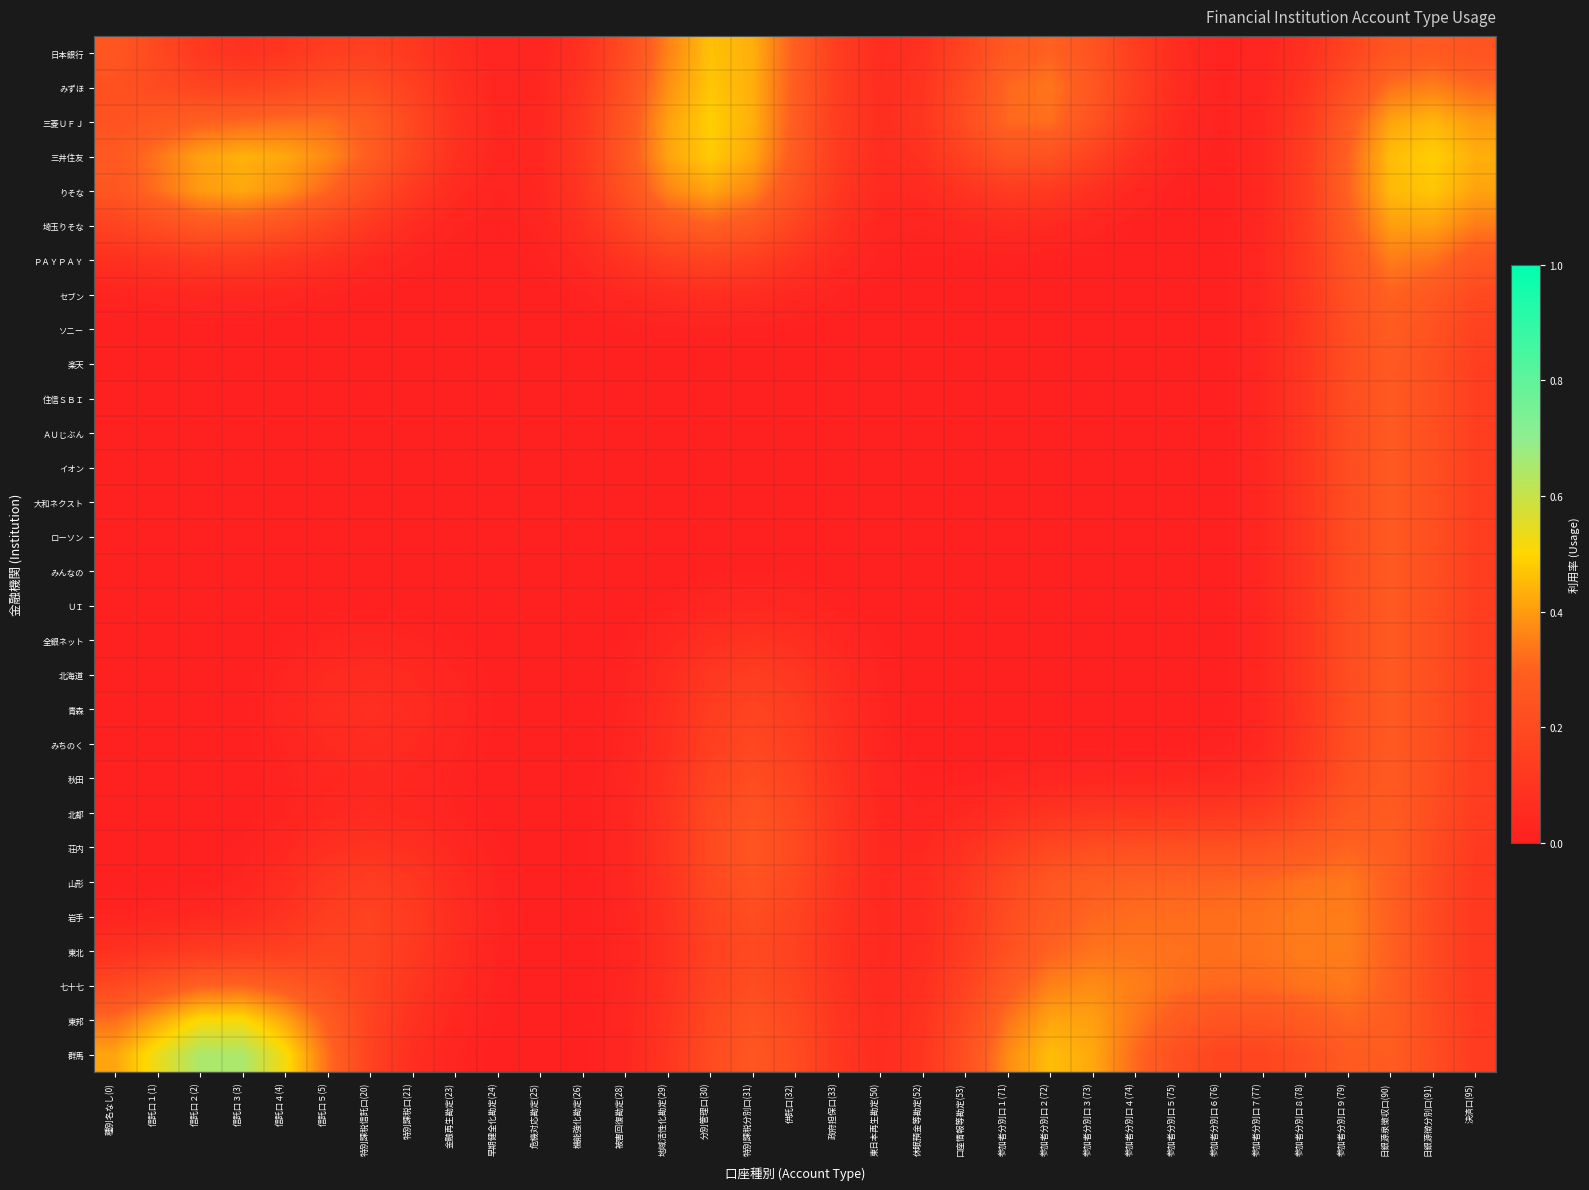

Reading right to left, what are all the values shown in this chart?

日本銀行: 決済口(95)=0.2	日銀源徴分別口(91)=0.3	日銀源泉徴収口(90)=0.3	参加者分別口９(79)=0.2	参加者分別口８(78)=0.1	参加者分別口７(77)=0.0	参加者分別口６(76)=0.0	参加者分別口５(75)=0.1	参加者分別口４(74)=0.1	参加者分別口３(73)=0.2	参加者分別口２(72)=0.3	参加者分別口１(71)=0.3	口座情報等勘定(53)=0.2	休眠預金等勘定(52)=0.1	東日本再生勘定(50)=0.1	政府担保口(33)=0.1	供託口(32)=0.3	特別課税分別口(31)=0.4	分別管理口(30)=0.5	地域活性化勘定(29)=0.4	被害回復勘定(28)=0.2	機能強化勘定(26)=0.1	危機対応勘定(25)=0.0	早期健全化勘定(24)=0.0	金融再生勘定(23)=0.1	特別課税口(21)=0.1	特別課税信託口(20)=0.2	信託口５(5)=0.1	信託口４(4)=0.1	信託口３(3)=0.1	信託口２(2)=0.1	信託口１(1)=0.2	種別名なし(0)=0.3
みずほ: 決済口(95)=0.3	日銀源徴分別口(91)=0.4	日銀源泉徴収口(90)=0.3	参加者分別口９(79)=0.2	参加者分別口８(78)=0.1	参加者分別口７(77)=0.0	参加者分別口６(76)=0.0	参加者分別口５(75)=0.1	参加者分別口４(74)=0.1	参加者分別口３(73)=0.3	参加者分別口２(72)=0.3	参加者分別口１(71)=0.3	口座情報等勘定(53)=0.2	休眠預金等勘定(52)=0.1	東日本再生勘定(50)=0.1	政府担保口(33)=0.1	供託口(32)=0.3	特別課税分別口(31)=0.4	分別管理口(30)=0.5	地域活性化勘定(29)=0.4	被害回復勘定(28)=0.2	機能強化勘定(26)=0.1	危機対応勘定(25)=0.0	早期健全化勘定(24)=0.0	金融再生勘定(23)=0.1	特別課税口(21)=0.2	特別課税信託口(20)=0.2	信託口５(5)=0.2	信託口４(4)=0.2	信託口３(3)=0.2	信託口２(2)=0.2	信託口１(1)=0.2	種別名なし(0)=0.2
三菱ＵＦＪ: 決済口(95)=0.4	日銀源徴分別口(91)=0.4	日銀源泉徴収口(90)=0.4	参加者分別口９(79)=0.3	参加者分別口８(78)=0.1	参加者分別口７(77)=0.0	参加者分別口６(76)=0.0	参加者分別口５(75)=0.0	参加者分別口４(74)=0.1	参加者分別口３(73)=0.2	参加者分別口２(72)=0.3	参加者分別口１(71)=0.3	口座情報等勘定(53)=0.2	休眠預金等勘定(52)=0.1	東日本再生勘定(50)=0.1	政府担保口(33)=0.1	供託口(32)=0.3	特別課税分別口(31)=0.4	分別管理口(30)=0.5	地域活性化勘定(29)=0.4	被害回復勘定(28)=0.3	機能強化勘定(26)=0.1	危機対応勘定(25)=0.0	早期健全化勘定(24)=0.0	金融再生勘定(23)=0.1	特別課税口(21)=0.2	特別課税信託口(20)=0.3	信託口５(5)=0.3	信託口４(4)=0.3	信託口３(3)=0.3	信託口２(2)=0.3	信託口１(1)=0.3	種別名なし(0)=0.2
三井住友: 決済口(95)=0.4	日銀源徴分別口(91)=0.5	日銀源泉徴収口(90)=0.5	参加者分別口９(79)=0.3	参加者分別口８(78)=0.1	参加者分別口７(77)=0.0	参加者分別口６(76)=0.0	参加者分別口５(75)=0.0	参加者分別口４(74)=0.1	参加者分別口３(73)=0.2	参加者分別口２(72)=0.2	参加者分別口１(71)=0.2	口座情報等勘定(53)=0.2	休眠預金等勘定(52)=0.1	東日本再生勘定(50)=0.1	政府担保口(33)=0.1	供託口(32)=0.3	特別課税分別口(31)=0.4	分別管理口(30)=0.5	地域活性化勘定(29)=0.4	被害回復勘定(28)=0.3	機能強化勘定(26)=0.1	危機対応勘定(25)=0.0	早期健全化勘定(24)=0.0	金融再生勘定(23)=0.1	特別課税口(21)=0.2	特別課税信託口(20)=0.3	信託口５(5)=0.4	信託口４(4)=0.4	信託口３(3)=0.4	信託口２(2)=0.4	信託口１(1)=0.3	種別名なし(0)=0.3
りそな: 決済口(95)=0.4	日銀源徴分別口(91)=0.5	日銀源泉徴収口(90)=0.4	参加者分別口９(79)=0.3	参加者分別口８(78)=0.1	参加者分別口７(77)=0.0	参加者分別口６(76)=0.0	参加者分別口５(75)=0.0	参加者分別口４(74)=0.0	参加者分別口３(73)=0.1	参加者分別口２(72)=0.1	参加者分別口１(71)=0.1	口座情報等勘定(53)=0.1	休眠預金等勘定(52)=0.1	東日本再生勘定(50)=0.0	政府担保口(33)=0.1	供託口(32)=0.2	特別課税分別口(31)=0.4	分別管理口(30)=0.4	地域活性化勘定(29)=0.4	被害回復勘定(28)=0.2	機能強化勘定(26)=0.1	危機対応勘定(25)=0.0	早期健全化勘定(24)=0.0	金融再生勘定(23)=0.1	特別課税口(21)=0.1	特別課税信託口(20)=0.2	信託口５(5)=0.3	信託口４(4)=0.4	信託口３(3)=0.4	信託口２(2)=0.4	信託口１(1)=0.3	種別名なし(0)=0.3
埼玉りそな: 決済口(95)=0.3	日銀源徴分別口(91)=0.4	日銀源泉徴収口(90)=0.4	参加者分別口９(79)=0.3	参加者分別口８(78)=0.1	参加者分別口７(77)=0.0	参加者分別口６(76)=0.0	参加者分別口５(75)=0.0	参加者分別口４(74)=0.0	参加者分別口３(73)=0.0	参加者分別口２(72)=0.0	参加者分別口１(71)=0.1	口座情報等勘定(53)=0.0	休眠預金等勘定(52)=0.0	東日本再生勘定(50)=0.0	政府担保口(33)=0.1	供託口(32)=0.2	特別課税分別口(31)=0.3	分別管理口(30)=0.3	地域活性化勘定(29)=0.3	被害回復勘定(28)=0.2	機能強化勘定(26)=0.1	危機対応勘定(25)=0.0	早期健全化勘定(24)=0.0	金融再生勘定(23)=0.0	特別課税口(21)=0.1	特別課税信託口(20)=0.1	信託口５(5)=0.2	信託口４(4)=0.2	信託口３(3)=0.3	信託口２(2)=0.3	信託口１(1)=0.2	種別名なし(0)=0.2
ＰＡＹＰＡＹ: 決済口(95)=0.3	日銀源徴分別口(91)=0.3	日銀源泉徴収口(90)=0.3	参加者分別口９(79)=0.3	参加者分別口８(78)=0.1	参加者分別口７(77)=0.0	参加者分別口６(76)=0.0	参加者分別口５(75)=0.0	参加者分別口４(74)=0.0	参加者分別口３(73)=0.0	参加者分別口２(72)=0.0	参加者分別口１(71)=0.0	口座情報等勘定(53)=0.0	休眠預金等勘定(52)=0.0	東日本再生勘定(50)=0.0	政府担保口(33)=0.0	供託口(32)=0.1	特別課税分別口(31)=0.1	分別管理口(30)=0.2	地域活性化勘定(29)=0.1	被害回復勘定(28)=0.1	機能強化勘定(26)=0.0	危機対応勘定(25)=0.0	早期健全化勘定(24)=0.0	金融再生勘定(23)=0.0	特別課税口(21)=0.0	特別課税信託口(20)=0.0	信託口５(5)=0.1	信託口４(4)=0.1	信託口３(3)=0.1	信託口２(2)=0.1	信託口１(1)=0.1	種別名なし(0)=0.1
セブン: 決済口(95)=0.2	日銀源徴分別口(91)=0.3	日銀源泉徴収口(90)=0.3	参加者分別口９(79)=0.2	参加者分別口８(78)=0.1	参加者分別口７(77)=0.0	参加者分別口６(76)=0.0	参加者分別口５(75)=0.0	参加者分別口４(74)=0.0	参加者分別口３(73)=0.0	参加者分別口２(72)=0.0	参加者分別口１(71)=0.0	口座情報等勘定(53)=0.0	休眠預金等勘定(52)=0.0	東日本再生勘定(50)=0.0	政府担保口(33)=0.0	供託口(32)=0.0	特別課税分別口(31)=0.1	分別管理口(30)=0.1	地域活性化勘定(29)=0.1	被害回復勘定(28)=0.0	機能強化勘定(26)=0.0	危機対応勘定(25)=0.0	早期健全化勘定(24)=0.0	金融再生勘定(23)=0.0	特別課税口(21)=0.0	特別課税信託口(20)=0.0	信託口５(5)=0.0	信託口４(4)=0.0	信託口３(3)=0.0	信託口２(2)=0.0	信託口１(1)=0.0	種別名なし(0)=0.0
ソニー: 決済口(95)=0.2	日銀源徴分別口(91)=0.2	日銀源泉徴収口(90)=0.3	参加者分別口９(79)=0.2	参加者分別口８(78)=0.1	参加者分別口７(77)=0.0	参加者分別口６(76)=0.0	参加者分別口５(75)=0.0	参加者分別口４(74)=0.0	参加者分別口３(73)=0.0	参加者分別口２(72)=0.0	参加者分別口１(71)=0.0	口座情報等勘定(53)=0.0	休眠預金等勘定(52)=0.0	東日本再生勘定(50)=0.0	政府担保口(33)=0.0	供託口(32)=0.0	特別課税分別口(31)=0.0	分別管理口(30)=0.0	地域活性化勘定(29)=0.0	被害回復勘定(28)=0.0	機能強化勘定(26)=0.0	危機対応勘定(25)=0.0	早期健全化勘定(24)=0.0	金融再生勘定(23)=0.0	特別課税口(21)=0.0	特別課税信託口(20)=0.0	信託口５(5)=0.0	信託口４(4)=0.0	信託口３(3)=0.0	信託口２(2)=0.0	信託口１(1)=0.0	種別名なし(0)=0.0
楽天: 決済口(95)=0.1	日銀源徴分別口(91)=0.2	日銀源泉徴収口(90)=0.3	参加者分別口９(79)=0.2	参加者分別口８(78)=0.1	参加者分別口７(77)=0.0	参加者分別口６(76)=0.0	参加者分別口５(75)=0.0	参加者分別口４(74)=0.0	参加者分別口３(73)=0.0	参加者分別口２(72)=0.0	参加者分別口１(71)=0.0	口座情報等勘定(53)=0.0	休眠預金等勘定(52)=0.0	東日本再生勘定(50)=0.0	政府担保口(33)=0.0	供託口(32)=0.0	特別課税分別口(31)=0.0	分別管理口(30)=0.0	地域活性化勘定(29)=0.0	被害回復勘定(28)=0.0	機能強化勘定(26)=0.0	危機対応勘定(25)=0.0	早期健全化勘定(24)=0.0	金融再生勘定(23)=0.0	特別課税口(21)=0.0	特別課税信託口(20)=0.0	信託口５(5)=0.0	信託口４(4)=0.0	信託口３(3)=0.0	信託口２(2)=0.0	信託口１(1)=0.0	種別名なし(0)=0.0
住信ＳＢＩ: 決済口(95)=0.1	日銀源徴分別口(91)=0.2	日銀源泉徴収口(90)=0.3	参加者分別口９(79)=0.2	参加者分別口８(78)=0.1	参加者分別口７(77)=0.0	参加者分別口６(76)=0.0	参加者分別口５(75)=0.0	参加者分別口４(74)=0.0	参加者分別口３(73)=0.0	参加者分別口２(72)=0.0	参加者分別口１(71)=0.0	口座情報等勘定(53)=0.0	休眠預金等勘定(52)=0.0	東日本再生勘定(50)=0.0	政府担保口(33)=0.0	供託口(32)=0.0	特別課税分別口(31)=0.0	分別管理口(30)=0.0	地域活性化勘定(29)=0.0	被害回復勘定(28)=0.0	機能強化勘定(26)=0.0	危機対応勘定(25)=0.0	早期健全化勘定(24)=0.0	金融再生勘定(23)=0.0	特別課税口(21)=0.0	特別課税信託口(20)=0.0	信託口５(5)=0.0	信託口４(4)=0.0	信託口３(3)=0.0	信託口２(2)=0.0	信託口１(1)=0.0	種別名なし(0)=0.0
ＡＵじぶん: 決済口(95)=0.1	日銀源徴分別口(91)=0.2	日銀源泉徴収口(90)=0.3	参加者分別口９(79)=0.2	参加者分別口８(78)=0.1	参加者分別口７(77)=0.0	参加者分別口６(76)=0.0	参加者分別口５(75)=0.0	参加者分別口４(74)=0.0	参加者分別口３(73)=0.0	参加者分別口２(72)=0.0	参加者分別口１(71)=0.0	口座情報等勘定(53)=0.0	休眠預金等勘定(52)=0.0	東日本再生勘定(50)=0.0	政府担保口(33)=0.0	供託口(32)=0.0	特別課税分別口(31)=0.0	分別管理口(30)=0.0	地域活性化勘定(29)=0.0	被害回復勘定(28)=0.0	機能強化勘定(26)=0.0	危機対応勘定(25)=0.0	早期健全化勘定(24)=0.0	金融再生勘定(23)=0.0	特別課税口(21)=0.0	特別課税信託口(20)=0.0	信託口５(5)=0.0	信託口４(4)=0.0	信託口３(3)=0.0	信託口２(2)=0.0	信託口１(1)=0.0	種別名なし(0)=0.0
イオン: 決済口(95)=0.1	日銀源徴分別口(91)=0.2	日銀源泉徴収口(90)=0.3	参加者分別口９(79)=0.2	参加者分別口８(78)=0.1	参加者分別口７(77)=0.0	参加者分別口６(76)=0.0	参加者分別口５(75)=0.0	参加者分別口４(74)=0.0	参加者分別口３(73)=0.0	参加者分別口２(72)=0.0	参加者分別口１(71)=0.0	口座情報等勘定(53)=0.0	休眠預金等勘定(52)=0.0	東日本再生勘定(50)=0.0	政府担保口(33)=0.0	供託口(32)=0.0	特別課税分別口(31)=0.0	分別管理口(30)=0.0	地域活性化勘定(29)=0.0	被害回復勘定(28)=0.0	機能強化勘定(26)=0.0	危機対応勘定(25)=0.0	早期健全化勘定(24)=0.0	金融再生勘定(23)=0.0	特別課税口(21)=0.0	特別課税信託口(20)=0.0	信託口５(5)=0.0	信託口４(4)=0.0	信託口３(3)=0.0	信託口２(2)=0.0	信託口１(1)=0.0	種別名なし(0)=0.0
大和ネクスト: 決済口(95)=0.1	日銀源徴分別口(91)=0.2	日銀源泉徴収口(90)=0.3	参加者分別口９(79)=0.2	参加者分別口８(78)=0.1	参加者分別口７(77)=0.0	参加者分別口６(76)=0.0	参加者分別口５(75)=0.0	参加者分別口４(74)=0.0	参加者分別口３(73)=0.0	参加者分別口２(72)=0.0	参加者分別口１(71)=0.0	口座情報等勘定(53)=0.0	休眠預金等勘定(52)=0.0	東日本再生勘定(50)=0.0	政府担保口(33)=0.0	供託口(32)=0.0	特別課税分別口(31)=0.0	分別管理口(30)=0.0	地域活性化勘定(29)=0.0	被害回復勘定(28)=0.0	機能強化勘定(26)=0.0	危機対応勘定(25)=0.0	早期健全化勘定(24)=0.0	金融再生勘定(23)=0.0	特別課税口(21)=0.0	特別課税信託口(20)=0.0	信託口５(5)=0.0	信託口４(4)=0.0	信託口３(3)=0.0	信託口２(2)=0.0	信託口１(1)=0.0	種別名なし(0)=0.0
ローソン: 決済口(95)=0.1	日銀源徴分別口(91)=0.2	日銀源泉徴収口(90)=0.3	参加者分別口９(79)=0.2	参加者分別口８(78)=0.1	参加者分別口７(77)=0.0	参加者分別口６(76)=0.0	参加者分別口５(75)=0.0	参加者分別口４(74)=0.0	参加者分別口３(73)=0.0	参加者分別口２(72)=0.0	参加者分別口１(71)=0.0	口座情報等勘定(53)=0.0	休眠預金等勘定(52)=0.0	東日本再生勘定(50)=0.0	政府担保口(33)=0.0	供託口(32)=0.0	特別課税分別口(31)=0.0	分別管理口(30)=0.0	地域活性化勘定(29)=0.0	被害回復勘定(28)=0.0	機能強化勘定(26)=0.0	危機対応勘定(25)=0.0	早期健全化勘定(24)=0.0	金融再生勘定(23)=0.0	特別課税口(21)=0.0	特別課税信託口(20)=0.0	信託口５(5)=0.0	信託口４(4)=0.0	信託口３(3)=0.0	信託口２(2)=0.0	信託口１(1)=0.0	種別名なし(0)=0.0
みんなの: 決済口(95)=0.1	日銀源徴分別口(91)=0.2	日銀源泉徴収口(90)=0.3	参加者分別口９(79)=0.2	参加者分別口８(78)=0.1	参加者分別口７(77)=0.0	参加者分別口６(76)=0.0	参加者分別口５(75)=0.0	参加者分別口４(74)=0.0	参加者分別口３(73)=0.0	参加者分別口２(72)=0.0	参加者分別口１(71)=0.0	口座情報等勘定(53)=0.0	休眠預金等勘定(52)=0.0	東日本再生勘定(50)=0.0	政府担保口(33)=0.0	供託口(32)=0.0	特別課税分別口(31)=0.0	分別管理口(30)=0.0	地域活性化勘定(29)=0.0	被害回復勘定(28)=0.0	機能強化勘定(26)=0.0	危機対応勘定(25)=0.0	早期健全化勘定(24)=0.0	金融再生勘定(23)=0.0	特別課税口(21)=0.0	特別課税信託口(20)=0.0	信託口５(5)=0.0	信託口４(4)=0.0	信託口３(3)=0.0	信託口２(2)=0.0	信託口１(1)=0.0	種別名なし(0)=0.0
ＵＩ: 決済口(95)=0.1	日銀源徴分別口(91)=0.2	日銀源泉徴収口(90)=0.3	参加者分別口９(79)=0.2	参加者分別口８(78)=0.1	参加者分別口７(77)=0.0	参加者分別口６(76)=0.0	参加者分別口５(75)=0.0	参加者分別口４(74)=0.0	参加者分別口３(73)=0.0	参加者分別口２(72)=0.0	参加者分別口１(71)=0.0	口座情報等勘定(53)=0.0	休眠預金等勘定(52)=0.0	東日本再生勘定(50)=0.0	政府担保口(33)=0.0	供託口(32)=0.0	特別課税分別口(31)=0.0	分別管理口(30)=0.0	地域活性化勘定(29)=0.0	被害回復勘定(28)=0.0	機能強化勘定(26)=0.0	危機対応勘定(25)=0.0	早期健全化勘定(24)=0.0	金融再生勘定(23)=0.0	特別課税口(21)=0.0	特別課税信託口(20)=0.0	信託口５(5)=0.0	信託口４(4)=0.0	信託口３(3)=0.0	信託口２(2)=0.0	信託口１(1)=0.0	種別名なし(0)=0.0
全銀ネット: 決済口(95)=0.1	日銀源徴分別口(91)=0.2	日銀源泉徴収口(90)=0.3	参加者分別口９(79)=0.2	参加者分別口８(78)=0.1	参加者分別口７(77)=0.0	参加者分別口６(76)=0.0	参加者分別口５(75)=0.0	参加者分別口４(74)=0.0	参加者分別口３(73)=0.0	参加者分別口２(72)=0.0	参加者分別口１(71)=0.0	口座情報等勘定(53)=0.0	休眠預金等勘定(52)=0.0	東日本再生勘定(50)=0.0	政府担保口(33)=0.0	供託口(32)=0.1	特別課税分別口(31)=0.1	分別管理口(30)=0.1	地域活性化勘定(29)=0.0	被害回復勘定(28)=0.0	機能強化勘定(26)=0.0	危機対応勘定(25)=0.0	早期健全化勘定(24)=0.0	金融再生勘定(23)=0.0	特別課税口(21)=0.0	特別課税信託口(20)=0.0	信託口５(5)=0.0	信託口４(4)=0.0	信託口３(3)=0.0	信託口２(2)=0.0	信託口１(1)=0.0	種別名なし(0)=0.0
北海道: 決済口(95)=0.1	日銀源徴分別口(91)=0.2	日銀源泉徴収口(90)=0.3	参加者分別口９(79)=0.2	参加者分別口８(78)=0.1	参加者分別口７(77)=0.0	参加者分別口６(76)=0.0	参加者分別口５(75)=0.0	参加者分別口４(74)=0.0	参加者分別口３(73)=0.0	参加者分別口２(72)=0.0	参加者分別口１(71)=0.0	口座情報等勘定(53)=0.0	休眠預金等勘定(52)=0.0	東日本再生勘定(50)=0.0	政府担保口(33)=0.1	供託口(32)=0.1	特別課税分別口(31)=0.1	分別管理口(30)=0.1	地域活性化勘定(29)=0.1	被害回復勘定(28)=0.0	機能強化勘定(26)=0.0	危機対応勘定(25)=0.0	早期健全化勘定(24)=0.0	金融再生勘定(23)=0.0	特別課税口(21)=0.0	特別課税信託口(20)=0.1	信託口５(5)=0.0	信託口４(4)=0.0	信託口３(3)=0.0	信託口２(2)=0.0	信託口１(1)=0.0	種別名なし(0)=0.0
青森: 決済口(95)=0.1	日銀源徴分別口(91)=0.2	日銀源泉徴収口(90)=0.3	参加者分別口９(79)=0.2	参加者分別口８(78)=0.1	参加者分別口７(77)=0.0	参加者分別口６(76)=0.0	参加者分別口５(75)=0.0	参加者分別口４(74)=0.0	参加者分別口３(73)=0.0	参加者分別口２(72)=0.0	参加者分別口１(71)=0.0	口座情報等勘定(53)=0.0	休眠預金等勘定(52)=0.0	東日本再生勘定(50)=0.0	政府担保口(33)=0.1	供託口(32)=0.1	特別課税分別口(31)=0.2	分別管理口(30)=0.1	地域活性化勘定(29)=0.1	被害回復勘定(28)=0.0	機能強化勘定(26)=0.0	危機対応勘定(25)=0.0	早期健全化勘定(24)=0.0	金融再生勘定(23)=0.0	特別課税口(21)=0.1	特別課税信託口(20)=0.1	信託口５(5)=0.1	信託口４(4)=0.0	信託口３(3)=0.0	信託口２(2)=0.0	信託口１(1)=0.0	種別名なし(0)=0.0
みちのく: 決済口(95)=0.1	日銀源徴分別口(91)=0.2	日銀源泉徴収口(90)=0.3	参加者分別口９(79)=0.2	参加者分別口８(78)=0.1	参加者分別口７(77)=0.0	参加者分別口６(76)=0.0	参加者分別口５(75)=0.0	参加者分別口４(74)=0.0	参加者分別口３(73)=0.0	参加者分別口２(72)=0.0	参加者分別口１(71)=0.0	口座情報等勘定(53)=0.0	休眠預金等勘定(52)=0.0	東日本再生勘定(50)=0.0	政府担保口(33)=0.1	供託口(32)=0.1	特別課税分別口(31)=0.2	分別管理口(30)=0.1	地域活性化勘定(29)=0.1	被害回復勘定(28)=0.0	機能強化勘定(26)=0.0	危機対応勘定(25)=0.0	早期健全化勘定(24)=0.0	金融再生勘定(23)=0.0	特別課税口(21)=0.0	特別課税信託口(20)=0.1	信託口５(5)=0.0	信託口４(4)=0.0	信託口３(3)=0.0	信託口２(2)=0.0	信託口１(1)=0.0	種別名なし(0)=0.0
秋田: 決済口(95)=0.1	日銀源徴分別口(91)=0.2	日銀源泉徴収口(90)=0.3	参加者分別口９(79)=0.2	参加者分別口８(78)=0.1	参加者分別口７(77)=0.1	参加者分別口６(76)=0.0	参加者分別口５(75)=0.0	参加者分別口４(74)=0.0	参加者分別口３(73)=0.0	参加者分別口２(72)=0.0	参加者分別口１(71)=0.0	口座情報等勘定(53)=0.0	休眠預金等勘定(52)=0.0	東日本再生勘定(50)=0.0	政府担保口(33)=0.1	供託口(32)=0.2	特別課税分別口(31)=0.2	分別管理口(30)=0.2	地域活性化勘定(29)=0.1	被害回復勘定(28)=0.0	機能強化勘定(26)=0.0	危機対応勘定(25)=0.0	早期健全化勘定(24)=0.0	金融再生勘定(23)=0.0	特別課税口(21)=0.0	特別課税信託口(20)=0.0	信託口５(5)=0.0	信託口４(4)=0.0	信託口３(3)=0.0	信託口２(2)=0.0	信託口１(1)=0.0	種別名なし(0)=0.0
北都: 決済口(95)=0.1	日銀源徴分別口(91)=0.2	日銀源泉徴収口(90)=0.3	参加者分別口９(79)=0.3	参加者分別口８(78)=0.2	参加者分別口７(77)=0.1	参加者分別口６(76)=0.1	参加者分別口５(75)=0.1	参加者分別口４(74)=0.1	参加者分別口３(73)=0.1	参加者分別口２(72)=0.1	参加者分別口１(71)=0.1	口座情報等勘定(53)=0.0	休眠預金等勘定(52)=0.0	東日本再生勘定(50)=0.0	政府担保口(33)=0.1	供託口(32)=0.2	特別課税分別口(31)=0.2	分別管理口(30)=0.2	地域活性化勘定(29)=0.1	被害回復勘定(28)=0.0	機能強化勘定(26)=0.0	危機対応勘定(25)=0.0	早期健全化勘定(24)=0.0	金融再生勘定(23)=0.0	特別課税口(21)=0.0	特別課税信託口(20)=0.0	信託口５(5)=0.0	信託口４(4)=0.0	信託口３(3)=0.0	信託口２(2)=0.0	信託口１(1)=0.0	種別名なし(0)=0.0
荘内: 決済口(95)=0.1	日銀源徴分別口(91)=0.2	日銀源泉徴収口(90)=0.3	参加者分別口９(79)=0.3	参加者分別口８(78)=0.3	参加者分別口７(77)=0.2	参加者分別口６(76)=0.2	参加者分別口５(75)=0.2	参加者分別口４(74)=0.2	参加者分別口３(73)=0.2	参加者分別口２(72)=0.2	参加者分別口１(71)=0.1	口座情報等勘定(53)=0.1	休眠預金等勘定(52)=0.0	東日本再生勘定(50)=0.0	政府担保口(33)=0.1	供託口(32)=0.2	特別課税分別口(31)=0.2	分別管理口(30)=0.2	地域活性化勘定(29)=0.1	被害回復勘定(28)=0.0	機能強化勘定(26)=0.0	危機対応勘定(25)=0.0	早期健全化勘定(24)=0.0	金融再生勘定(23)=0.0	特別課税口(21)=0.1	特別課税信託口(20)=0.1	信託口５(5)=0.1	信託口４(4)=0.0	信託口３(3)=0.0	信託口２(2)=0.0	信託口１(1)=0.0	種別名なし(0)=0.0
山形: 決済口(95)=0.1	日銀源徴分別口(91)=0.2	日銀源泉徴収口(90)=0.3	参加者分別口９(79)=0.3	参加者分別口８(78)=0.3	参加者分別口７(77)=0.3	参加者分別口６(76)=0.3	参加者分別口５(75)=0.3	参加者分別口４(74)=0.3	参加者分別口３(73)=0.3	参加者分別口２(72)=0.3	参加者分別口１(71)=0.2	口座情報等勘定(53)=0.1	休眠預金等勘定(52)=0.1	東日本再生勘定(50)=0.0	政府担保口(33)=0.1	供託口(32)=0.2	特別課税分別口(31)=0.2	分別管理口(30)=0.2	地域活性化勘定(29)=0.1	被害回復勘定(28)=0.0	機能強化勘定(26)=0.0	危機対応勘定(25)=0.0	早期健全化勘定(24)=0.0	金融再生勘定(23)=0.1	特別課税口(21)=0.1	特別課税信託口(20)=0.1	信託口５(5)=0.1	信託口４(4)=0.1	信託口３(3)=0.0	信託口２(2)=0.0	信託口１(1)=0.0	種別名なし(0)=0.0
岩手: 決済口(95)=0.1	日銀源徴分別口(91)=0.2	日銀源泉徴収口(90)=0.3	参加者分別口９(79)=0.3	参加者分別口８(78)=0.3	参加者分別口７(77)=0.3	参加者分別口６(76)=0.3	参加者分別口５(75)=0.3	参加者分別口４(74)=0.3	参加者分別口３(73)=0.3	参加者分別口２(72)=0.3	参加者分別口１(71)=0.2	口座情報等勘定(53)=0.1	休眠預金等勘定(52)=0.1	東日本再生勘定(50)=0.0	政府担保口(33)=0.1	供託口(32)=0.2	特別課税分別口(31)=0.2	分別管理口(30)=0.2	地域活性化勘定(29)=0.1	被害回復勘定(28)=0.0	機能強化勘定(26)=0.0	危機対応勘定(25)=0.0	早期健全化勘定(24)=0.0	金融再生勘定(23)=0.1	特別課税口(21)=0.1	特別課税信託口(20)=0.2	信託口５(5)=0.1	信託口４(4)=0.1	信託口３(3)=0.1	信託口２(2)=0.0	信託口１(1)=0.0	種別名なし(0)=0.0
東北: 決済口(95)=0.1	日銀源徴分別口(91)=0.2	日銀源泉徴収口(90)=0.3	参加者分別口９(79)=0.3	参加者分別口８(78)=0.3	参加者分別口７(77)=0.3	参加者分別口６(76)=0.3	参加者分別口５(75)=0.3	参加者分別口４(74)=0.3	参加者分別口３(73)=0.3	参加者分別口２(72)=0.3	参加者分別口１(71)=0.2	口座情報等勘定(53)=0.1	休眠預金等勘定(52)=0.1	東日本再生勘定(50)=0.0	政府担保口(33)=0.1	供託口(32)=0.2	特別課税分別口(31)=0.2	分別管理口(30)=0.2	地域活性化勘定(29)=0.1	被害回復勘定(28)=0.0	機能強化勘定(26)=0.0	危機対応勘定(25)=0.0	早期健全化勘定(24)=0.0	金融再生勘定(23)=0.1	特別課税口(21)=0.1	特別課税信託口(20)=0.2	信託口５(5)=0.2	信託口４(4)=0.2	信託口３(3)=0.1	信託口２(2)=0.1	信託口１(1)=0.1	種別名なし(0)=0.1
七十七: 決済口(95)=0.1	日銀源徴分別口(91)=0.2	日銀源泉徴収口(90)=0.3	参加者分別口９(79)=0.3	参加者分別口８(78)=0.3	参加者分別口７(77)=0.3	参加者分別口６(76)=0.3	参加者分別口５(75)=0.3	参加者分別口４(74)=0.4	参加者分別口３(73)=0.4	参加者分別口２(72)=0.4	参加者分別口１(71)=0.3	口座情報等勘定(53)=0.2	休眠預金等勘定(52)=0.1	東日本再生勘定(50)=0.0	政府担保口(33)=0.1	供託口(32)=0.2	特別課税分別口(31)=0.2	分別管理口(30)=0.2	地域活性化勘定(29)=0.1	被害回復勘定(28)=0.0	機能強化勘定(26)=0.0	危機対応勘定(25)=0.0	早期健全化勘定(24)=0.0	金融再生勘定(23)=0.0	特別課税口(21)=0.1	特別課税信託口(20)=0.2	信託口５(5)=0.2	信託口４(4)=0.3	信託口３(3)=0.3	信託口２(2)=0.3	信託口１(1)=0.2	種別名なし(0)=0.2
東邦: 決済口(95)=0.1	日銀源徴分別口(91)=0.2	日銀源泉徴収口(90)=0.3	参加者分別口９(79)=0.3	参加者分別口８(78)=0.3	参加者分別口７(77)=0.2	参加者分別口６(76)=0.2	参加者分別口５(75)=0.3	参加者分別口４(74)=0.3	参加者分別口３(73)=0.4	参加者分別口２(72)=0.4	参加者分別口１(71)=0.3	口座情報等勘定(53)=0.2	休眠預金等勘定(52)=0.1	東日本再生勘定(50)=0.1	政府担保口(33)=0.1	供託口(32)=0.2	特別課税分別口(31)=0.2	分別管理口(30)=0.2	地域活性化勘定(29)=0.1	被害回復勘定(28)=0.0	機能強化勘定(26)=0.0	危機対応勘定(25)=0.0	早期健全化勘定(24)=0.0	金融再生勘定(23)=0.0	特別課税口(21)=0.1	特別課税信託口(20)=0.2	信託口５(5)=0.3	信託口４(4)=0.4	信託口３(3)=0.5	信託口２(2)=0.5	信託口１(1)=0.4	種別名なし(0)=0.3
群馬: 決済口(95)=0.1	日銀源徴分別口(91)=0.2	日銀源泉徴収口(90)=0.3	参加者分別口９(79)=0.3	参加者分別口８(78)=0.2	参加者分別口７(77)=0.2	参加者分別口６(76)=0.2	参加者分別口５(75)=0.2	参加者分別口４(74)=0.3	参加者分別口３(73)=0.4	参加者分別口２(72)=0.5	参加者分別口１(71)=0.4	口座情報等勘定(53)=0.2	休眠預金等勘定(52)=0.1	東日本再生勘定(50)=0.1	政府担保口(33)=0.1	供託口(32)=0.2	特別課税分別口(31)=0.3	分別管理口(30)=0.2	地域活性化勘定(29)=0.1	被害回復勘定(28)=0.0	機能強化勘定(26)=0.0	危機対応勘定(25)=0.0	早期健全化勘定(24)=0.0	金融再生勘定(23)=0.0	特別課税口(21)=0.1	特別課税信託口(20)=0.2	信託口５(5)=0.3	信託口４(4)=0.5	信託口３(3)=0.6	信託口２(2)=0.7	信託口１(1)=0.5	種別名なし(0)=0.4